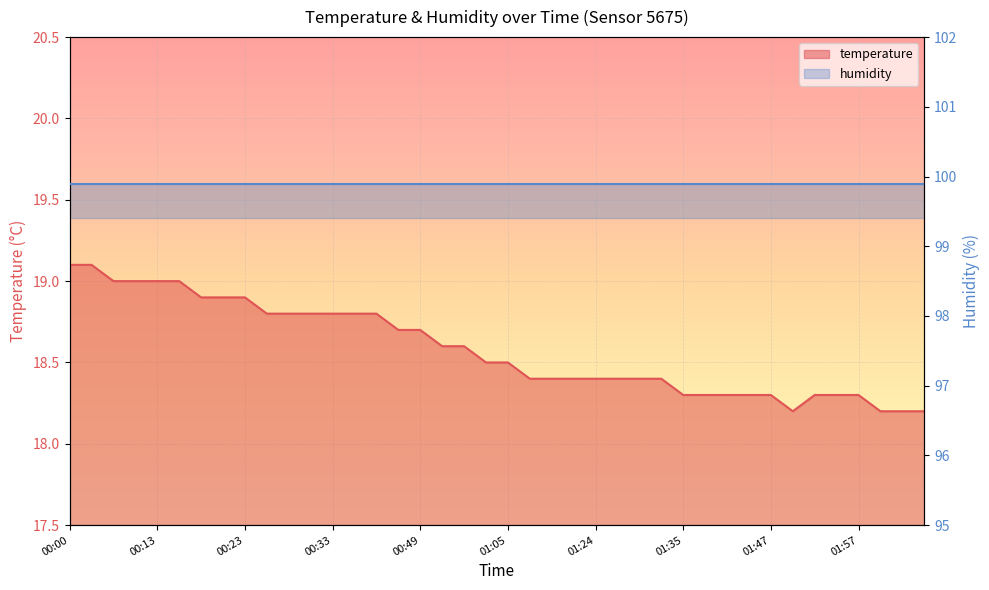

What is the smallest value displayed?

18.2